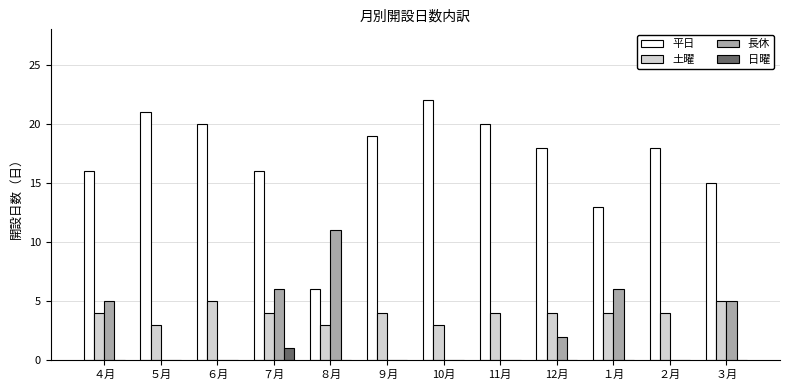

Which series has the largest total across all categories?

平日